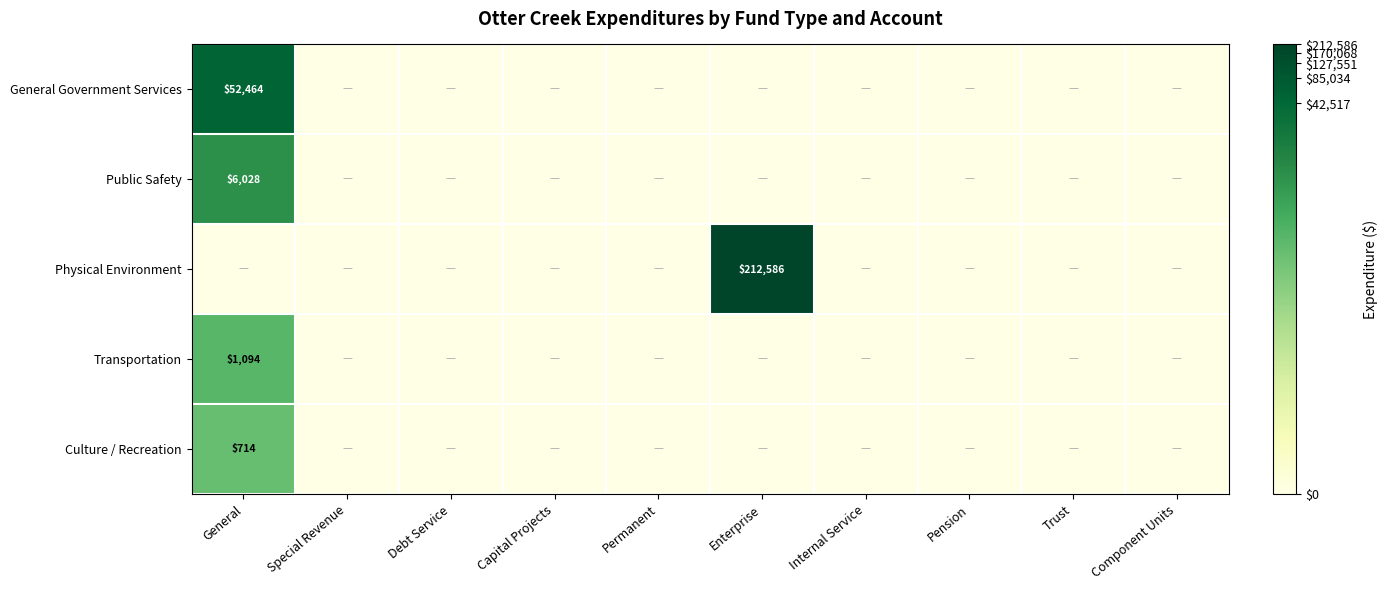

The Public Safety series shows 4.3 at Internal Service. True or false?

False